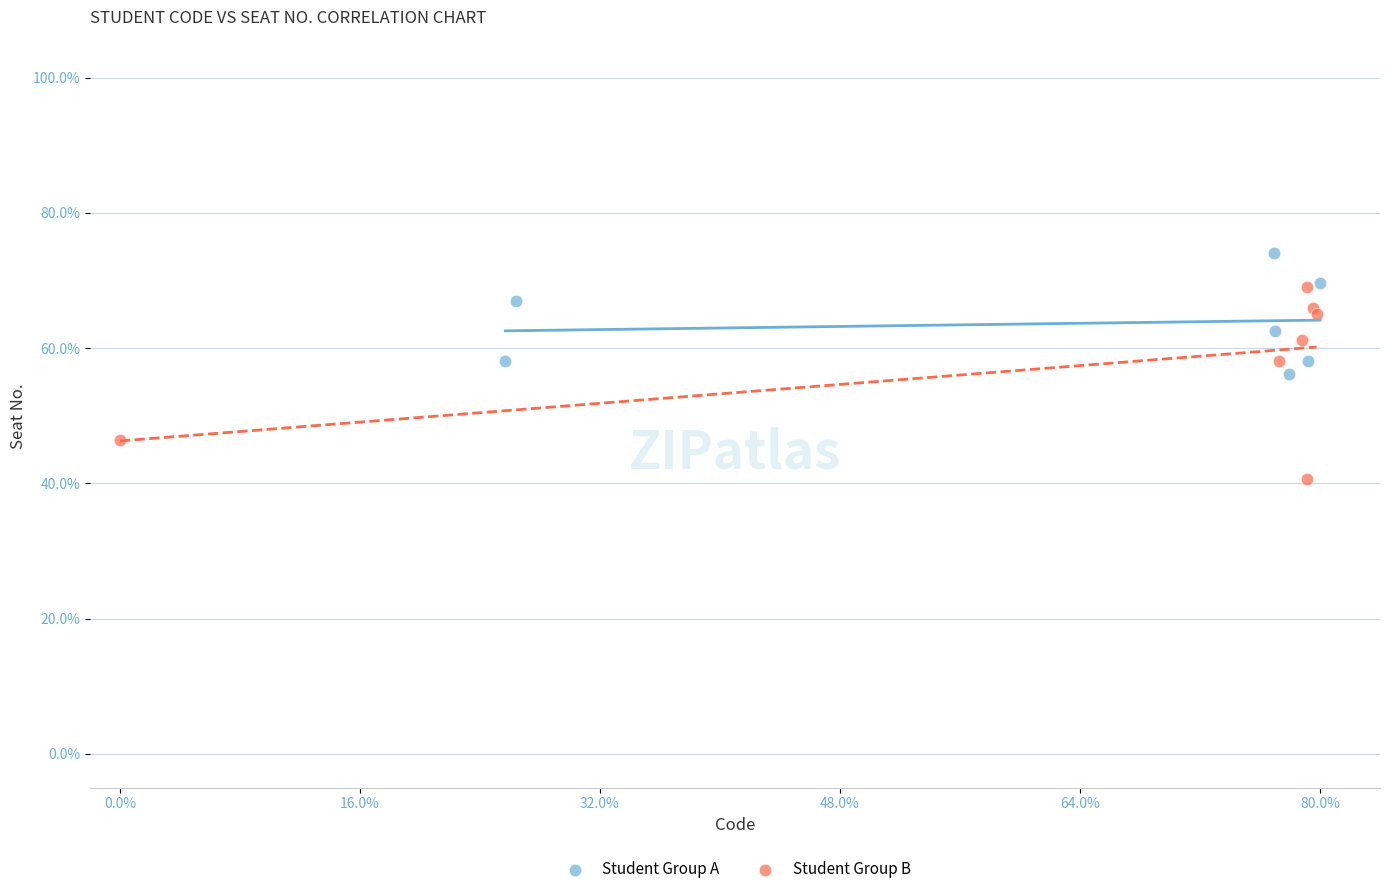

Which series reaches the minimum Y coordinate?

Student Group B